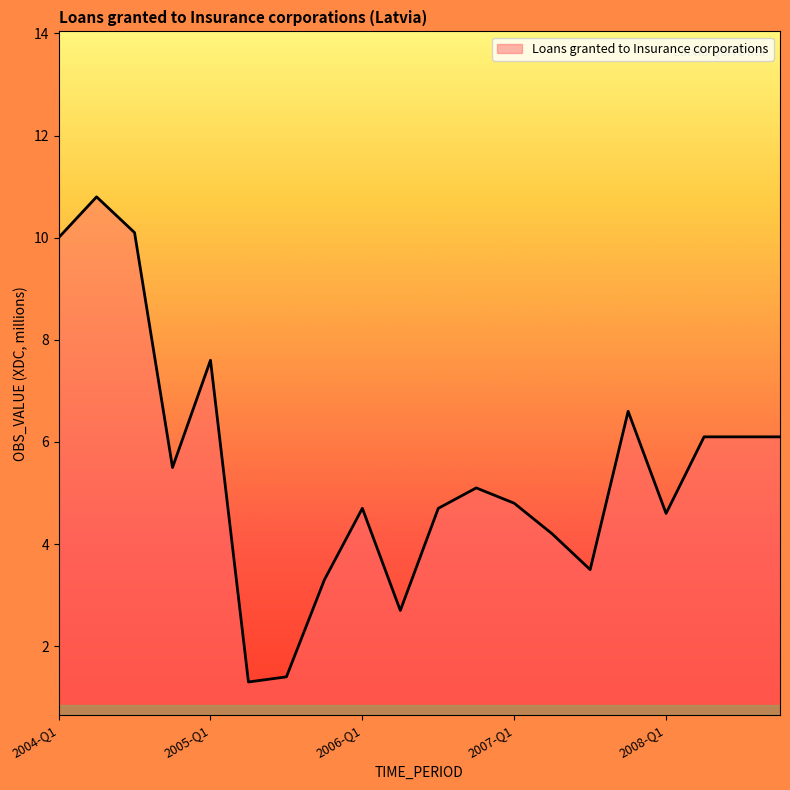

What is the difference between the maximum and minimum values?

9.5